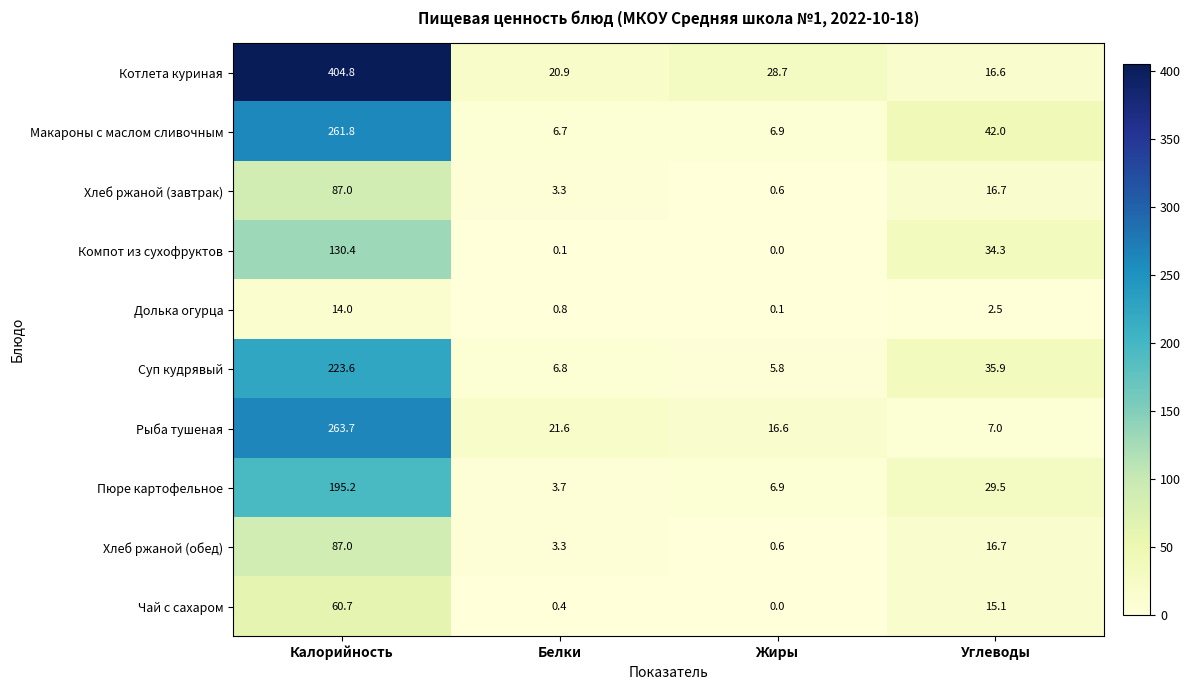

Between Калорийность and Углеводы, which series saw the biggest shift?

Котлета куриная